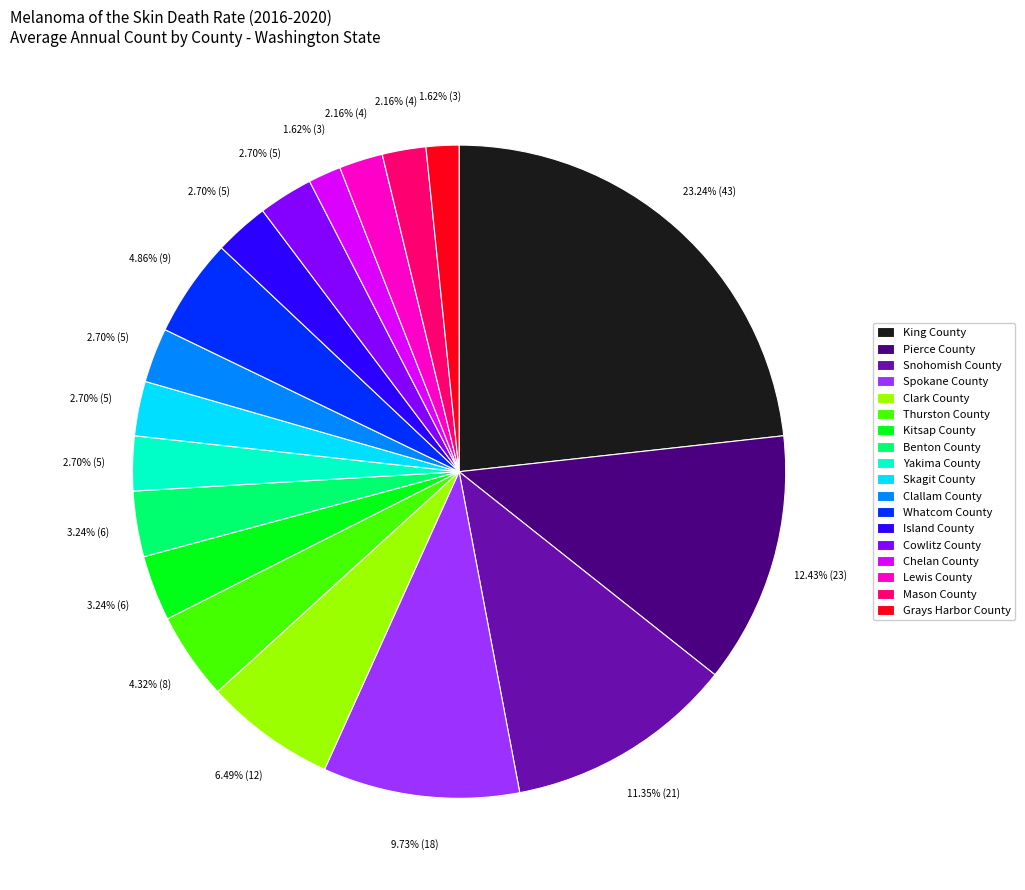

What percentage is the Lewis County slice, to the nearest percent?

2%